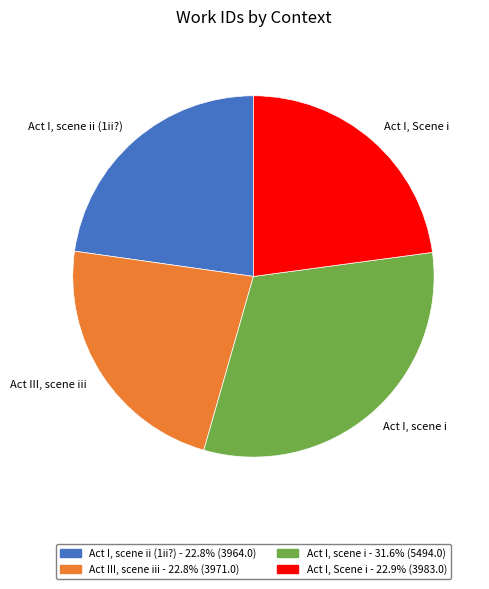

Is there a majority slice in this chart?

No